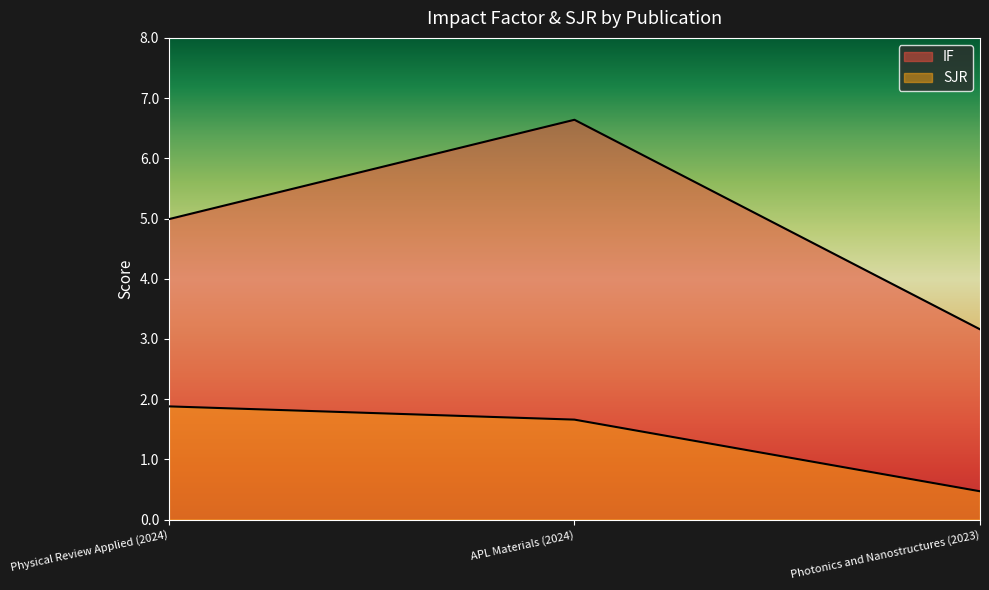

Reading left to right, transcribe all the data shown in this chart.

IF: 5.0	6.6	3.2
SJR: 1.9	1.7	0.5